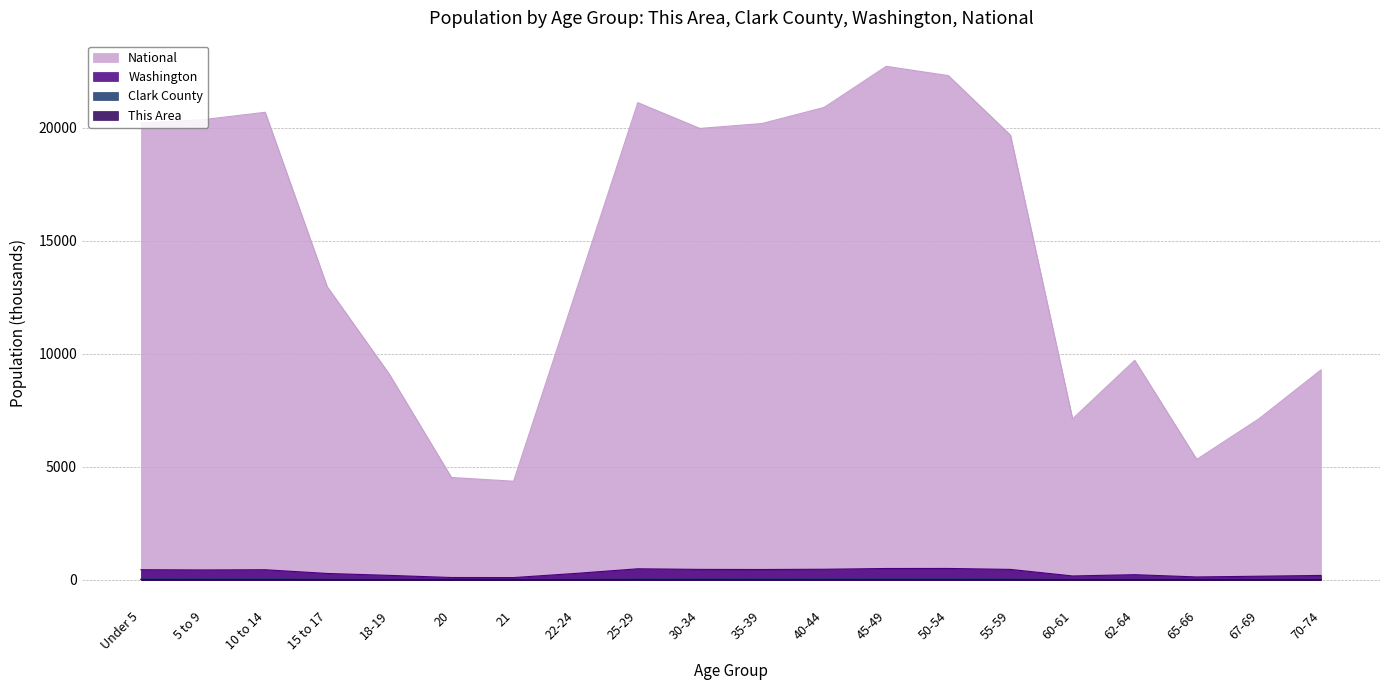

Which label corresponds to the smallest value in the chart?

21